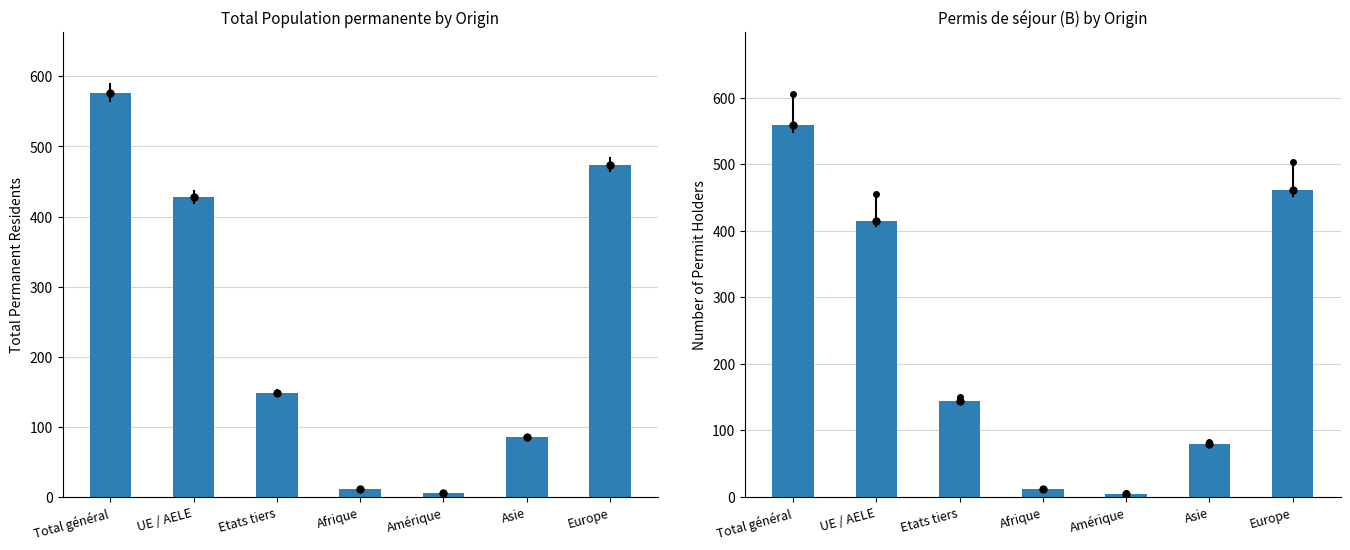

What position from the left is Europe?

7